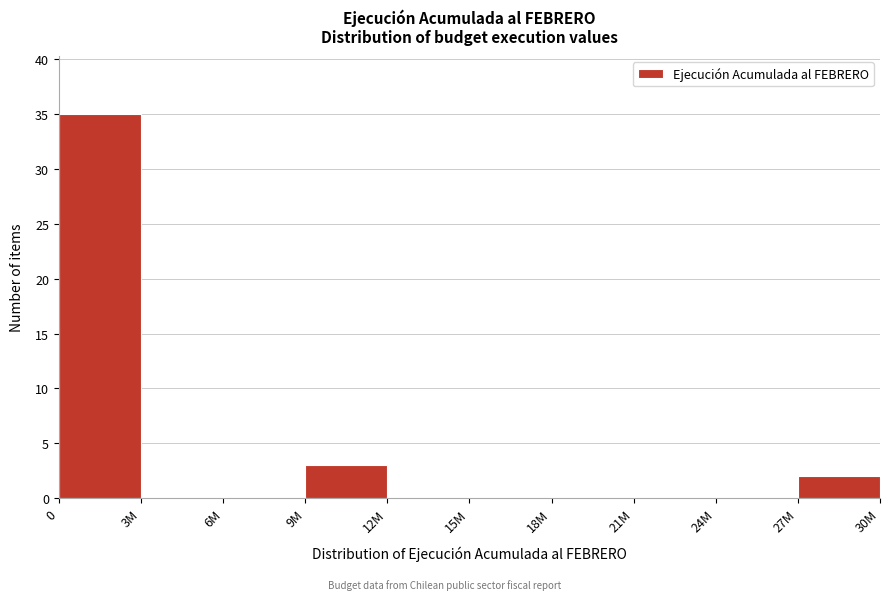

Reading left to right, transcribe all the data shown in this chart.

0=35	3M=0	6M=0	9M=3	12M=0	15M=0	18M=0	21M=0	24M=0	27M=2